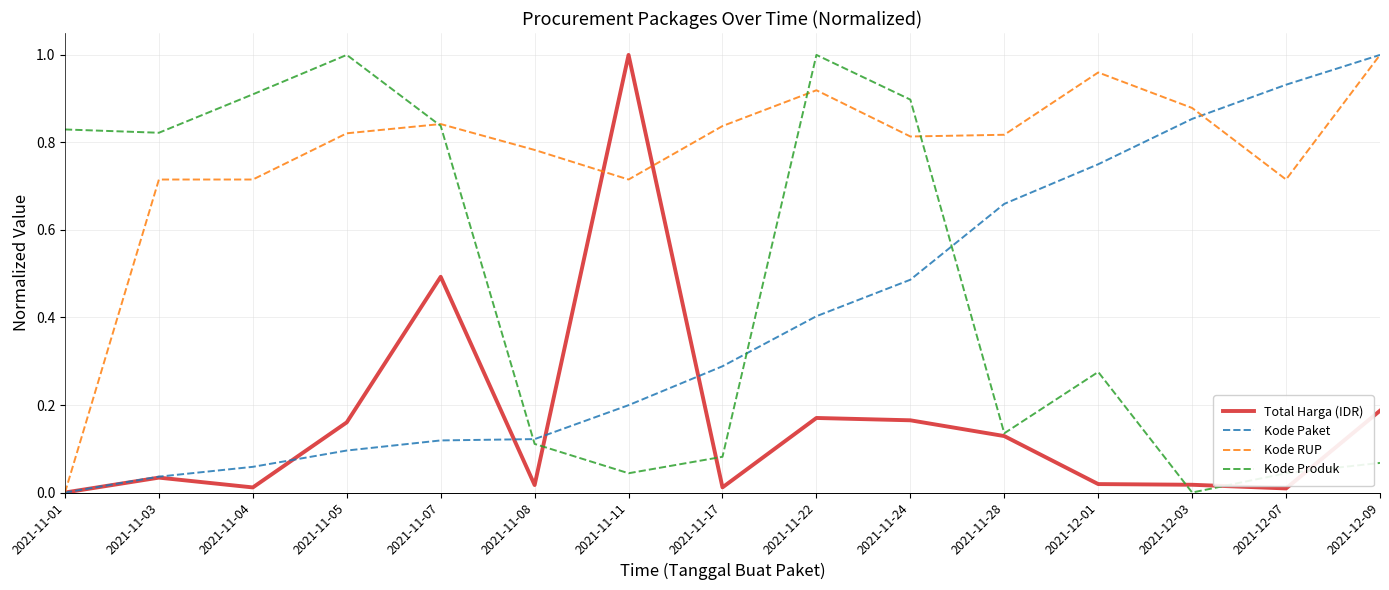

Where do Total Harga (IDR) and Kode Produk first cross each other?

2021-11-08 and 2021-11-11